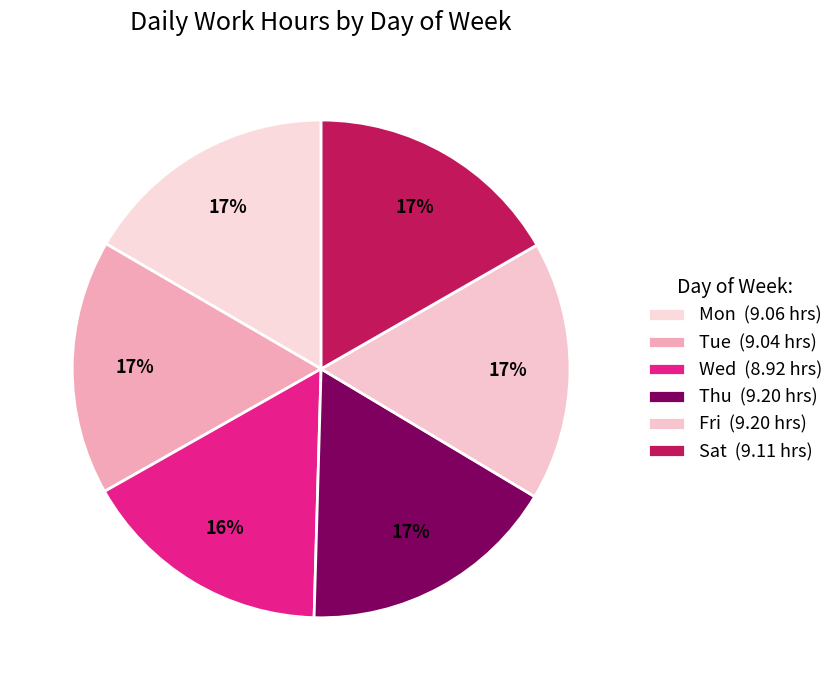

To the nearest percent, what is the average slice percentage?

17%